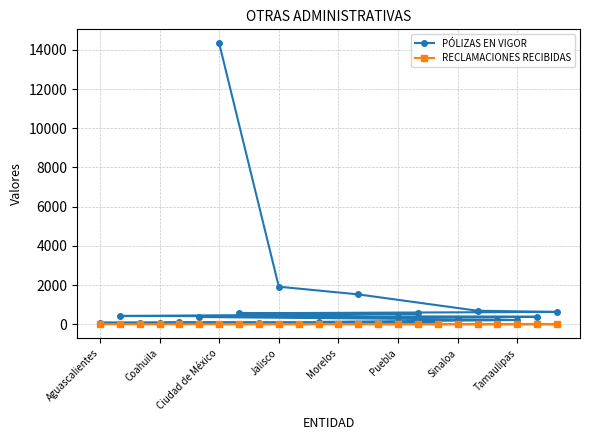

The value of PÓLIZAS EN VIGOR at Puebla is 391. True or false?

True